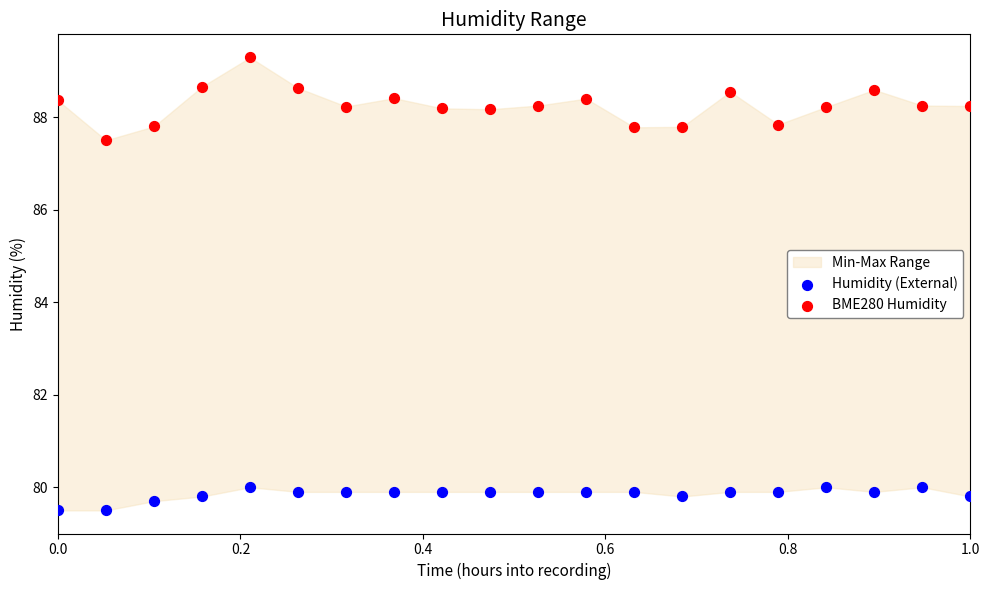

Which series reaches the maximum Y coordinate?

BME280 Humidity